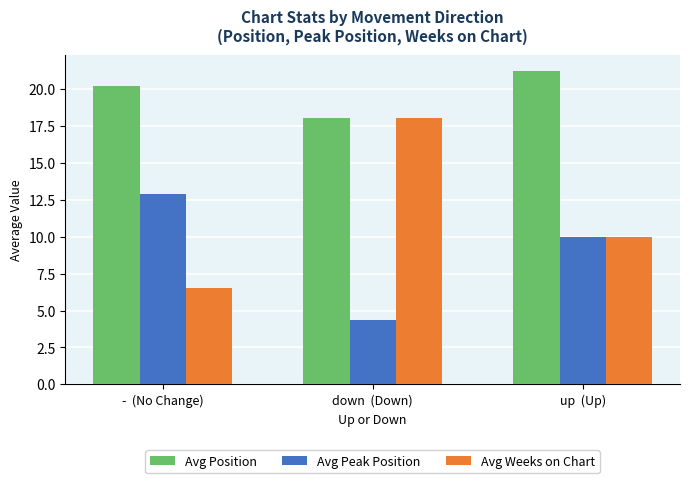

Rank the series by their average value, from highest to lowest.

Avg Position, Avg Weeks on Chart, Avg Peak Position